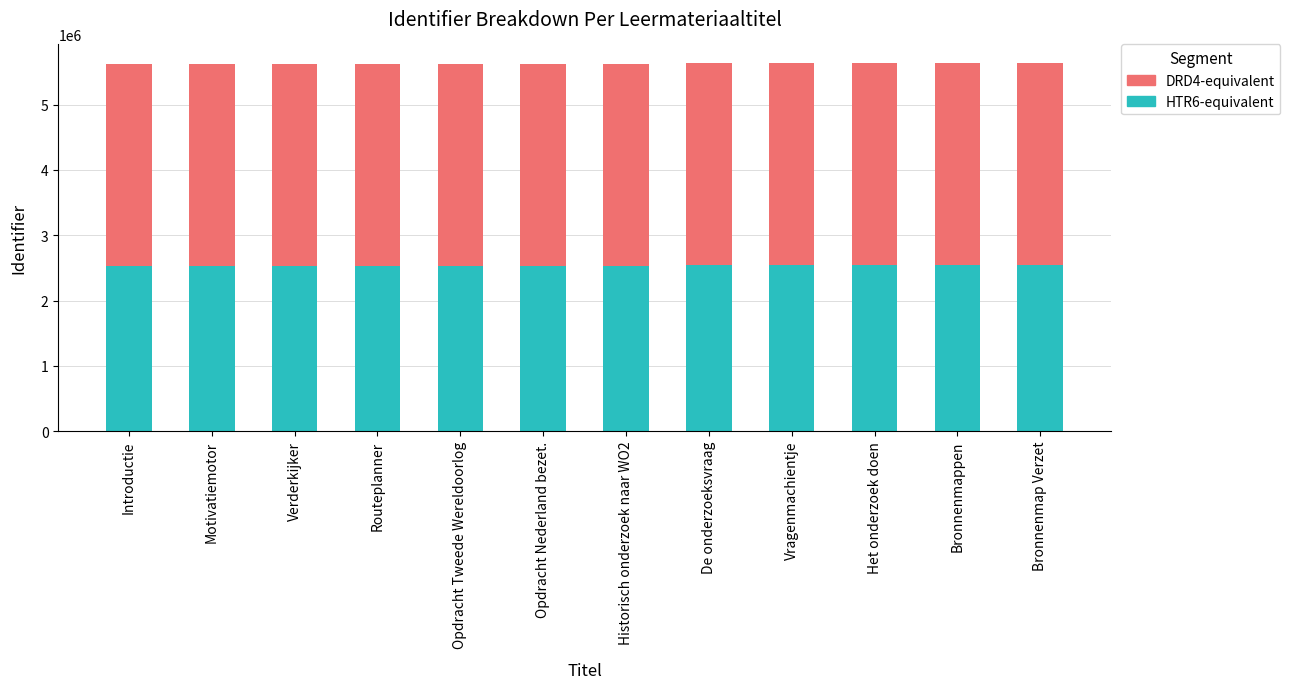

What is the total value across all series at Opdracht Nederland bezet.?

5619250